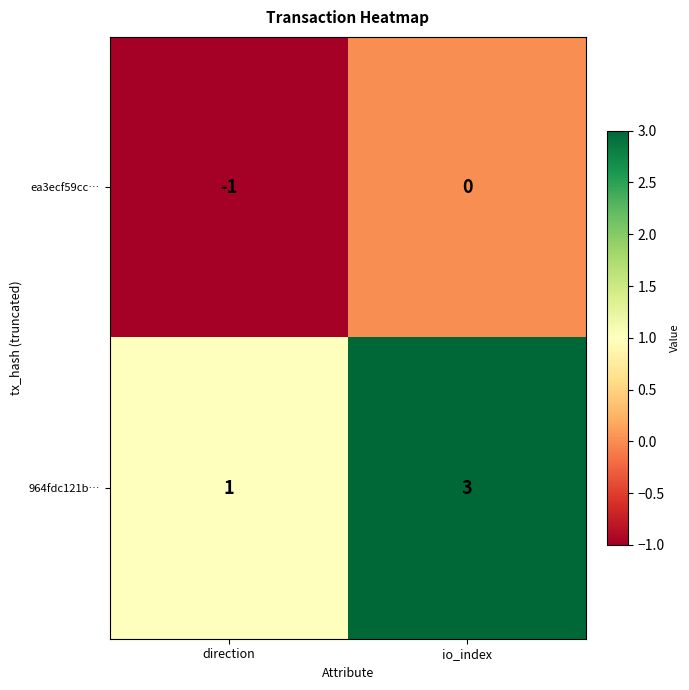

Reading left to right, extract all data points from this chart.

ea3ecf59cc…: direction=-1	io_index=0
964fdc121b…: direction=1	io_index=3